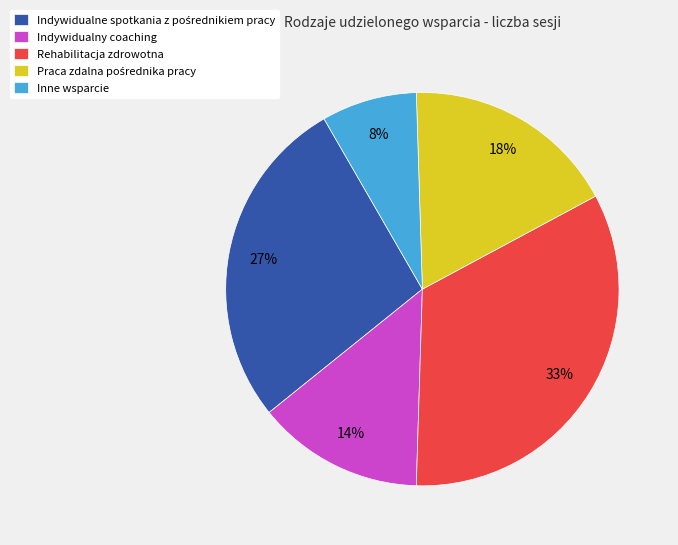

Is there a majority slice in this chart?

No